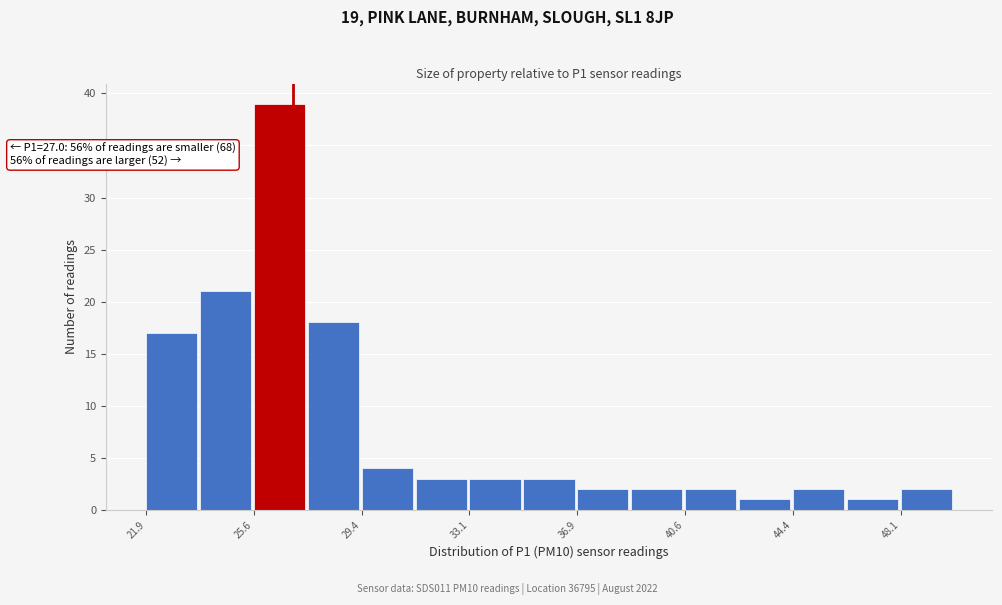

Around what value on the x-axis is the tallest bar? Give the approximate position of its centre, as read against the axis.

26.5